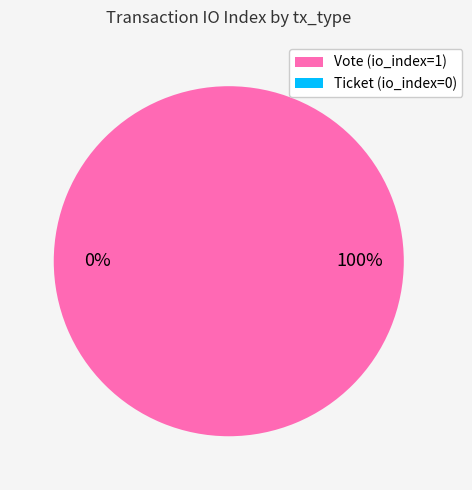

What is the total percentage of Ticket and Vote?

100.0%